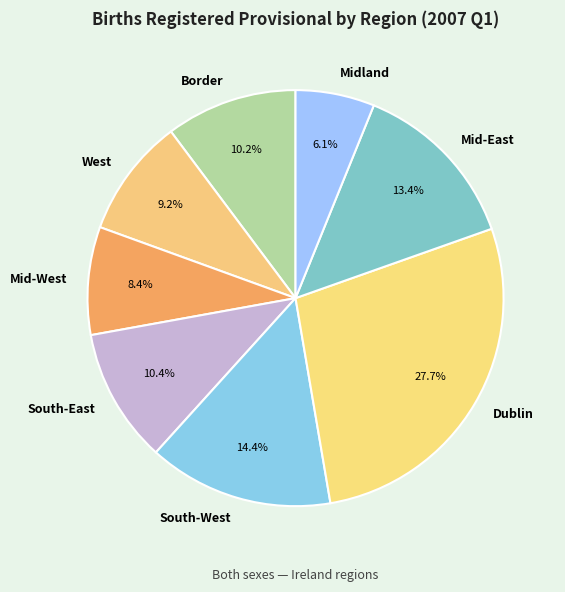

To the nearest percent, what is the difference between the largest and smallest slice percentages?

22%